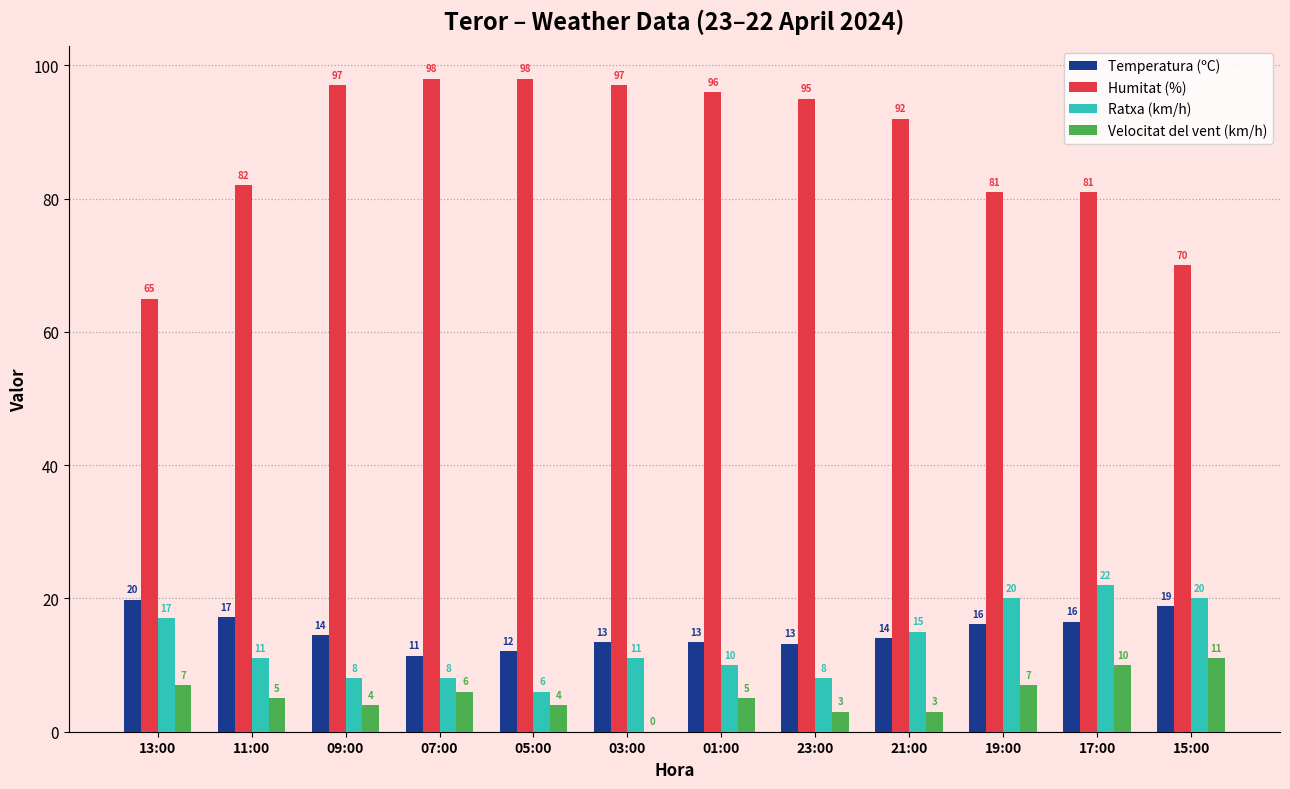

Which series has the largest total across all categories?

Humitat (%)